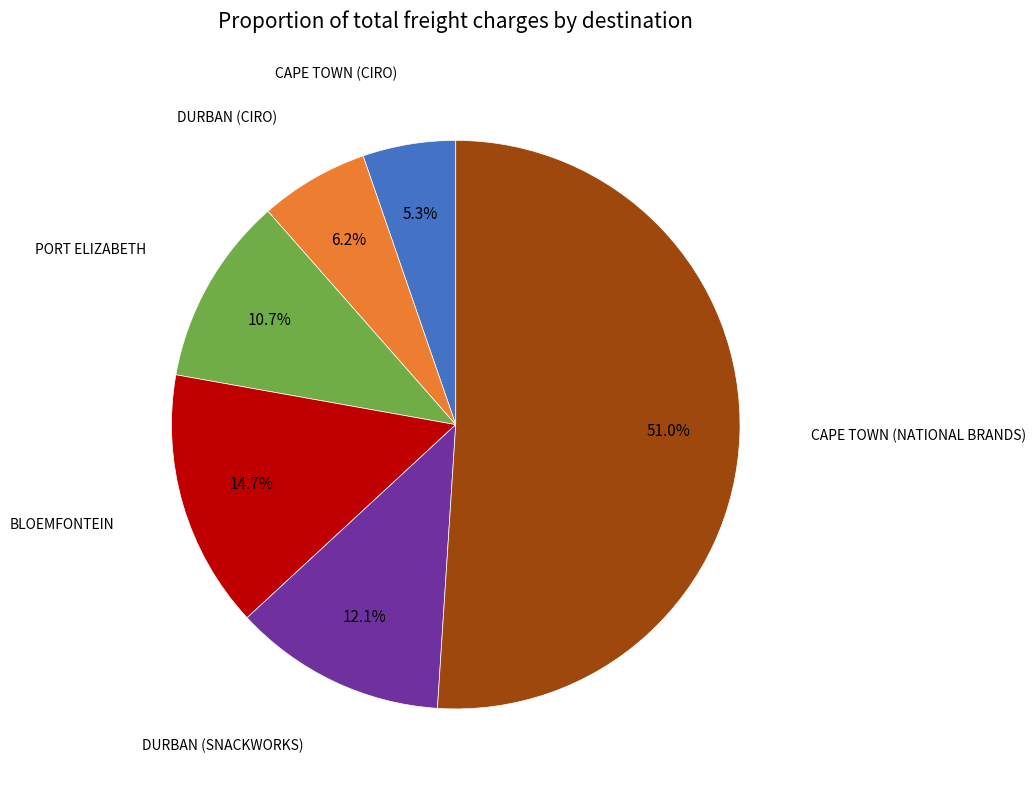

Does any single category account for the majority?

Yes